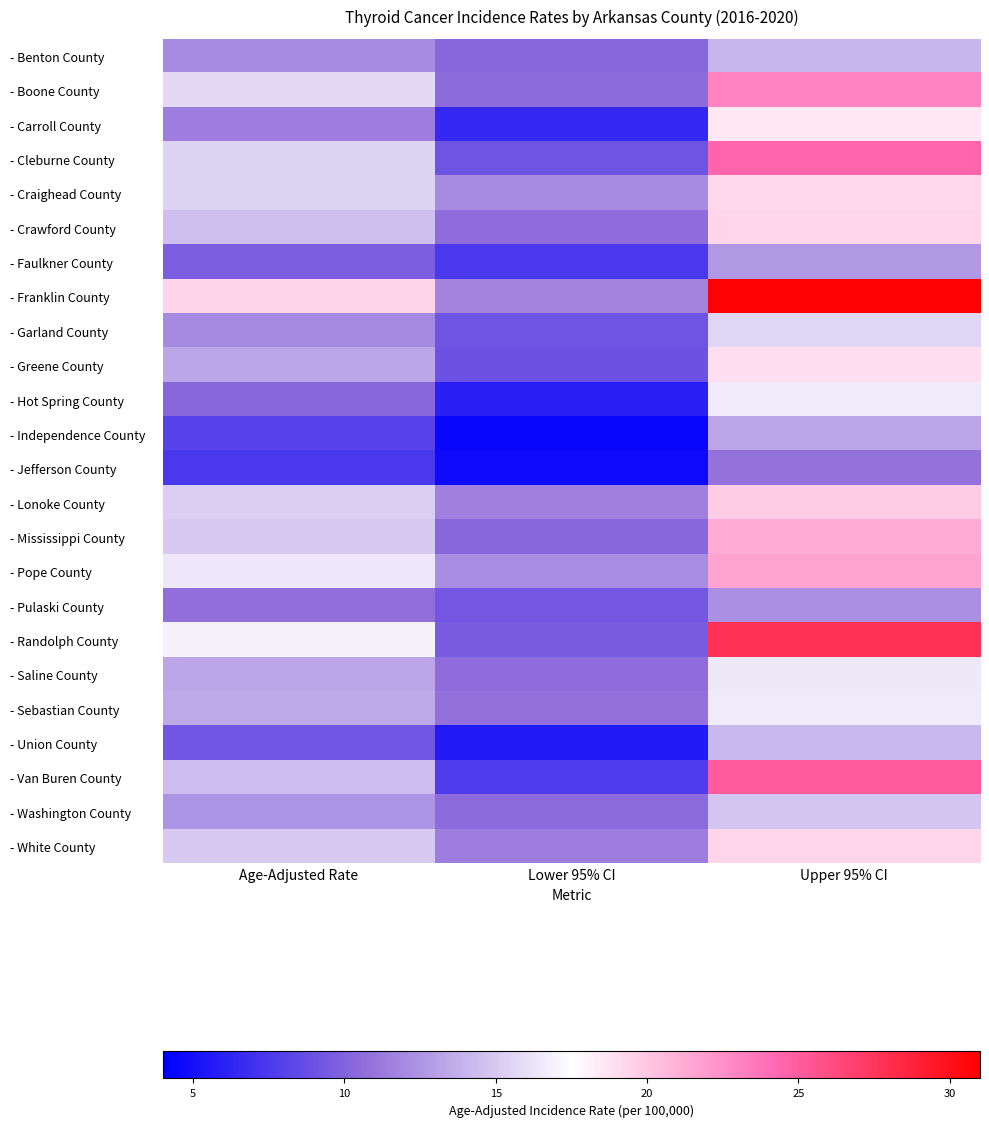

Reading left to right, extract all data points from this chart.

- Benton County: Age-Adjusted Rate=12.1	Lower 95% CI=10.3	Upper 95% CI=14.1
- Boone County: Age-Adjusted Rate=15.8	Lower 95% CI=10.5	Upper 95% CI=23.0
- Carroll County: Age-Adjusted Rate=11.4	Lower 95% CI=6.5	Upper 95% CI=18.5
- Cleburne County: Age-Adjusted Rate=15.4	Lower 95% CI=9.1	Upper 95% CI=24.5
- Craighead County: Age-Adjusted Rate=15.4	Lower 95% CI=12.1	Upper 95% CI=19.2
- Crawford County: Age-Adjusted Rate=14.5	Lower 95% CI=10.6	Upper 95% CI=19.3
- Faulkner County: Age-Adjusted Rate=9.8	Lower 95% CI=7.4	Upper 95% CI=12.7
- Franklin County: Age-Adjusted Rate=19.5	Lower 95% CI=11.7	Upper 95% CI=30.8
- Garland County: Age-Adjusted Rate=12.0	Lower 95% CI=9.1	Upper 95% CI=15.6
- Greene County: Age-Adjusted Rate=13.3	Lower 95% CI=9.0	Upper 95% CI=18.9
- Hot Spring County: Age-Adjusted Rate=10.3	Lower 95% CI=6.0	Upper 95% CI=16.6
- Independence County: Age-Adjusted Rate=8.1	Lower 95% CI=4.5	Upper 95% CI=13.3
- Jefferson County: Age-Adjusted Rate=7.4	Lower 95% CI=4.7	Upper 95% CI=10.9
- Lonoke County: Age-Adjusted Rate=15.2	Lower 95% CI=11.5	Upper 95% CI=19.8
- Mississippi County: Age-Adjusted Rate=15.0	Lower 95% CI=10.3	Upper 95% CI=21.2
- Pope County: Age-Adjusted Rate=16.4	Lower 95% CI=12.2	Upper 95% CI=21.6
- Pulaski County: Age-Adjusted Rate=10.7	Lower 95% CI=9.3	Upper 95% CI=12.3
- Randolph County: Age-Adjusted Rate=16.9	Lower 95% CI=9.5	Upper 95% CI=27.8
- Saline County: Age-Adjusted Rate=13.3	Lower 95% CI=10.6	Upper 95% CI=16.5
- Sebastian County: Age-Adjusted Rate=13.5	Lower 95% CI=10.8	Upper 95% CI=16.6
- Union County: Age-Adjusted Rate=9.2	Lower 95% CI=5.6	Upper 95% CI=14.2
- Van Buren County: Age-Adjusted Rate=14.4	Lower 95% CI=7.6	Upper 95% CI=25.1
- Washington County: Age-Adjusted Rate=12.5	Lower 95% CI=10.5	Upper 95% CI=14.8
- White County: Age-Adjusted Rate=15.0	Lower 95% CI=11.4	Upper 95% CI=19.3